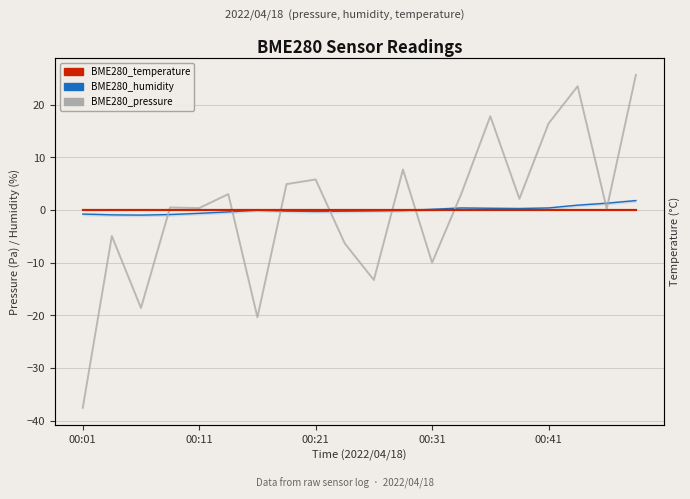

Where do BME280_temperature and BME280_humidity first cross each other?

11 and 12